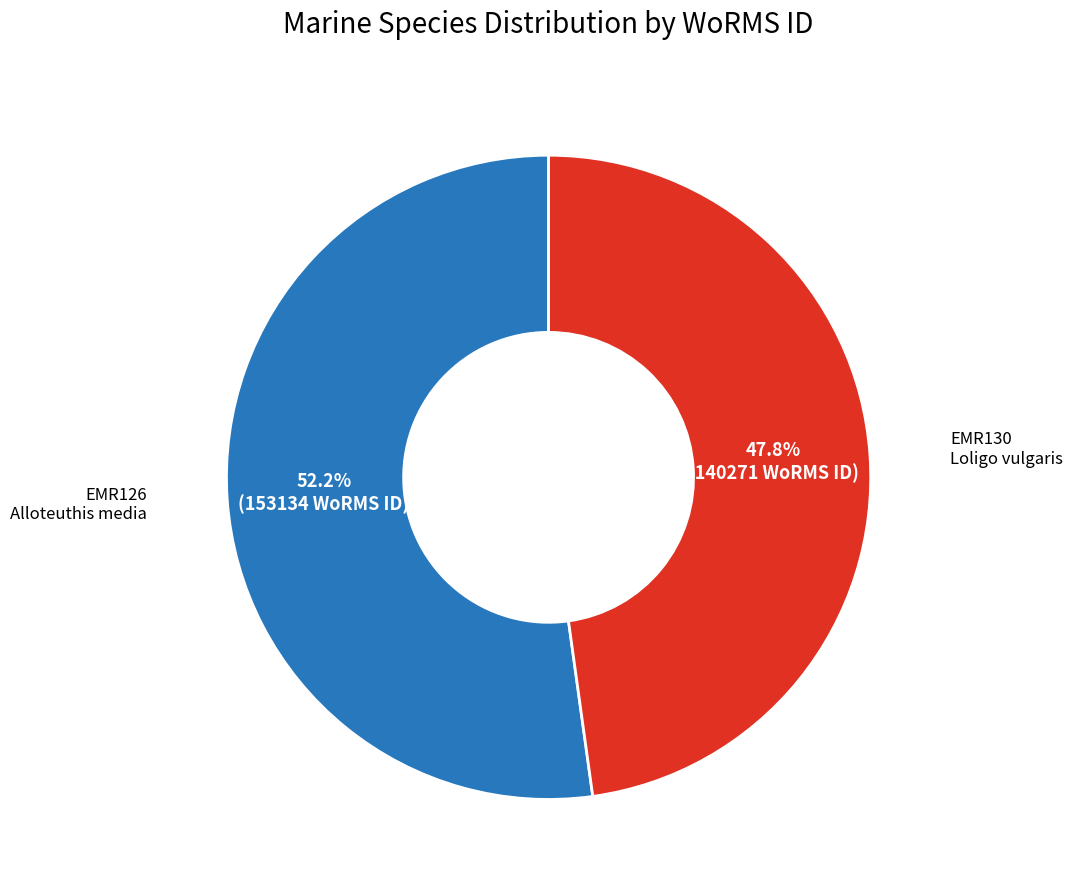

Does any single category account for the majority?

Yes